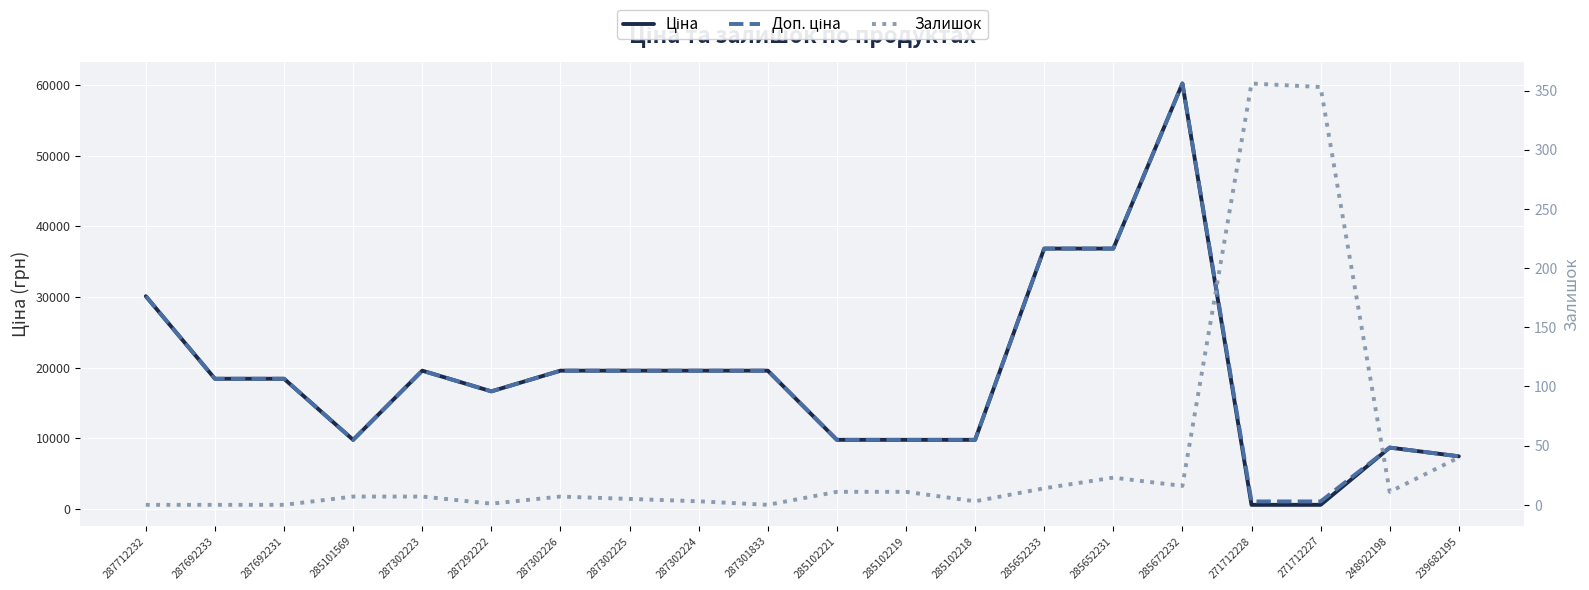

Which label corresponds to the smallest value in the chart?

287712232